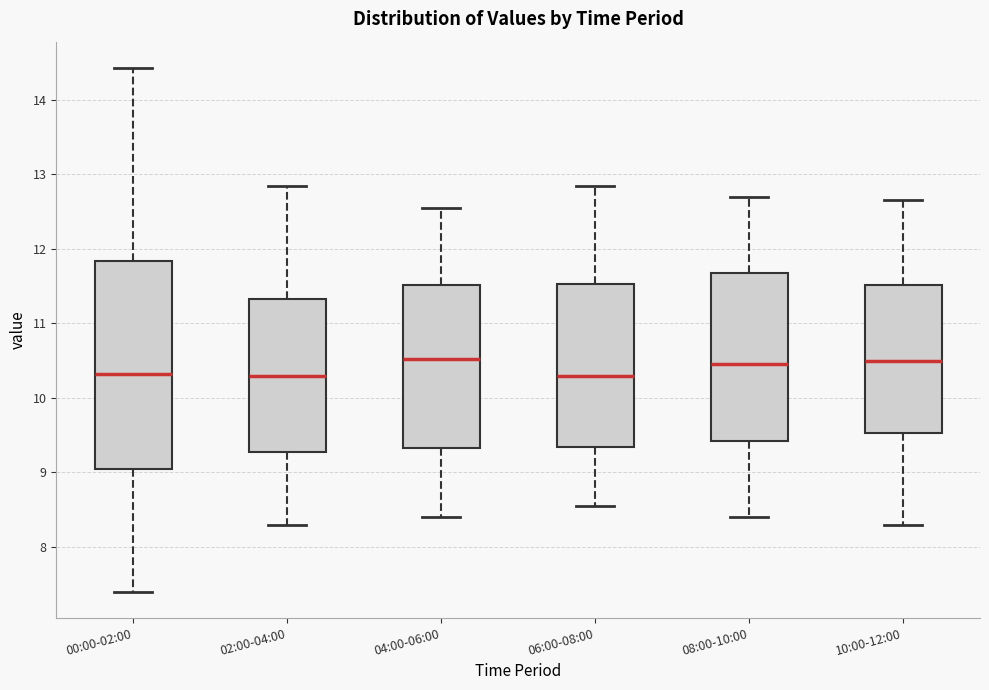

Reading left to right, read every box against the y-axis: the position of its median line, the range the box covers, and the ends of its whiskers. The values are not printed on the chart, so give them approximately, as read against the axis.

00:00-02:00: median 10.3, box 9.0 to 11.8, whiskers 7.4 to 14.4
02:00-04:00: median 10.3, box 9.3 to 11.3, whiskers 8.3 to 12.9
04:00-06:00: median 10.5, box 9.3 to 11.5, whiskers 8.4 to 12.6
06:00-08:00: median 10.3, box 9.3 to 11.5, whiskers 8.6 to 12.9
08:00-10:00: median 10.5, box 9.4 to 11.7, whiskers 8.4 to 12.7
10:00-12:00: median 10.5, box 9.5 to 11.5, whiskers 8.3 to 12.7